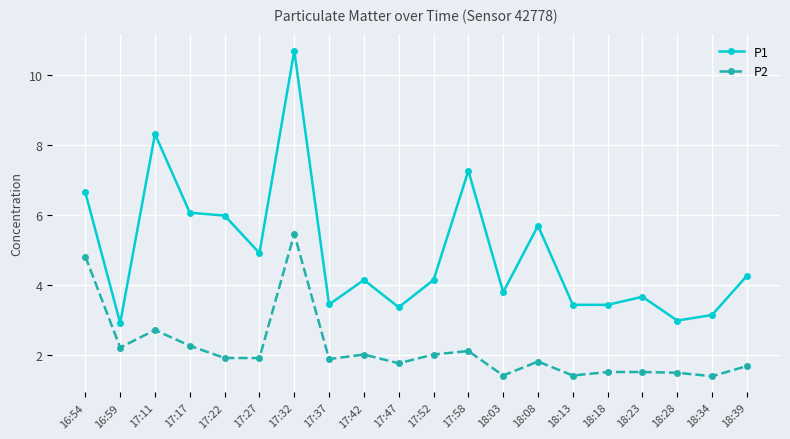

Which series has the largest total across all categories?

P1